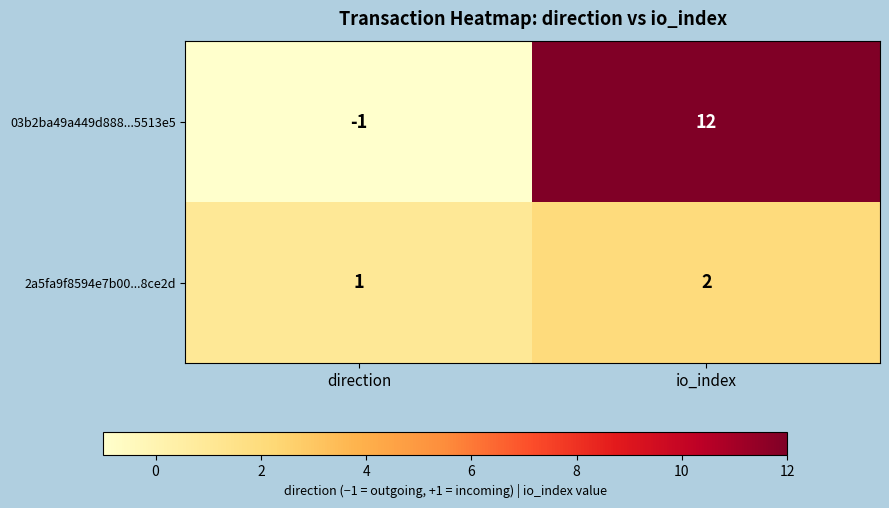

Which series has the widest spread of values?

03b2ba49a449d888...5513e5